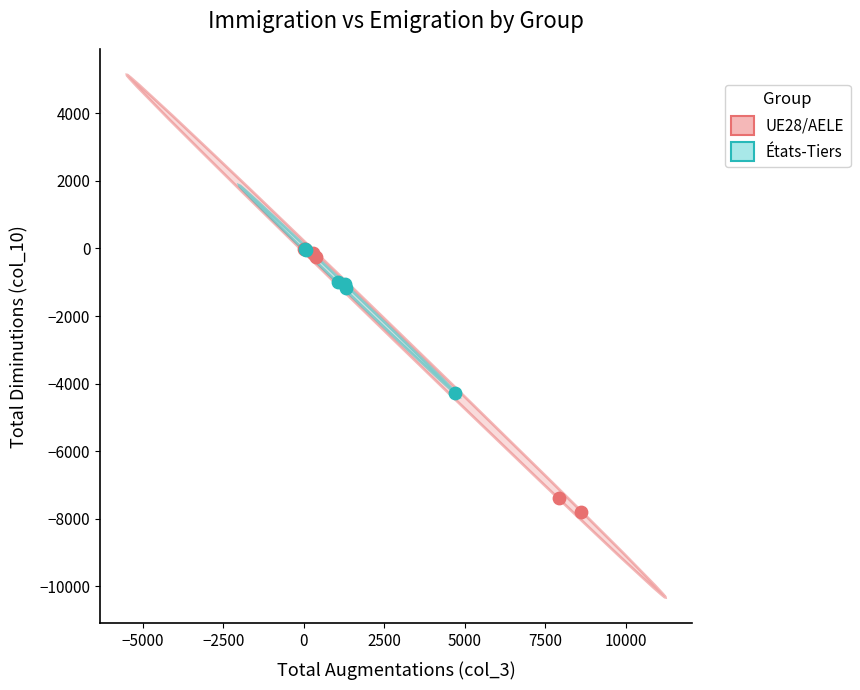

Which series contains the lowest Y value?

UE28/AELE